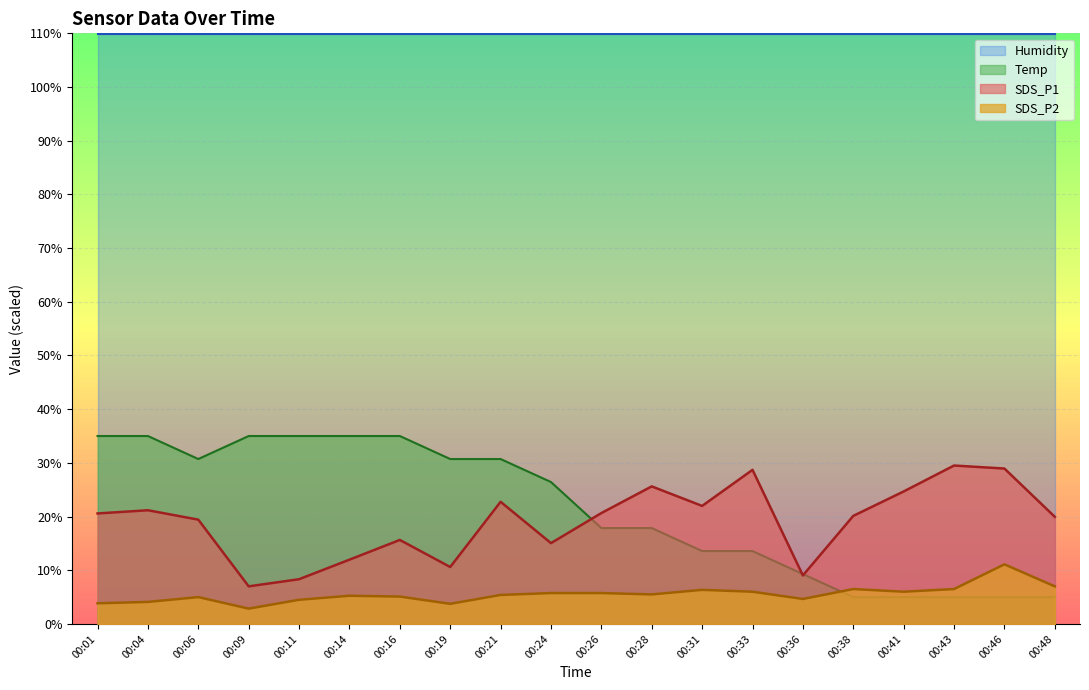

What is the maximum value shown in the chart?

109.9